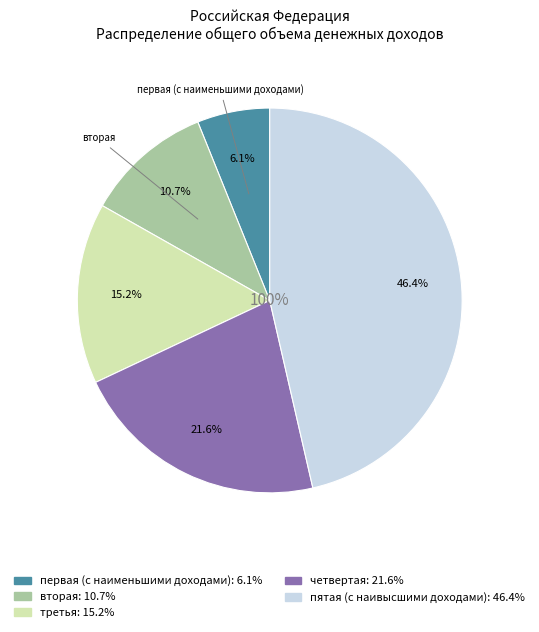

Is первая (с наименьшими доходами) the majority of the pie?

No